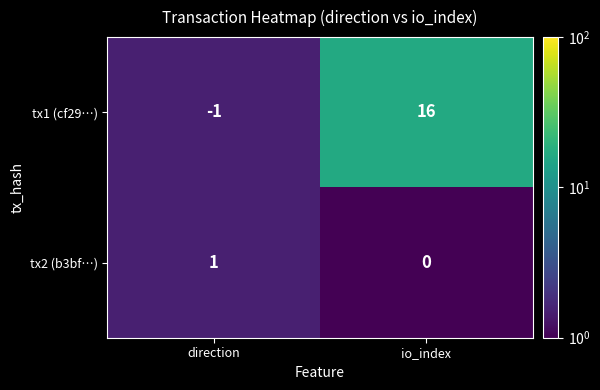

At which category is the sum across all series the highest?

io_index